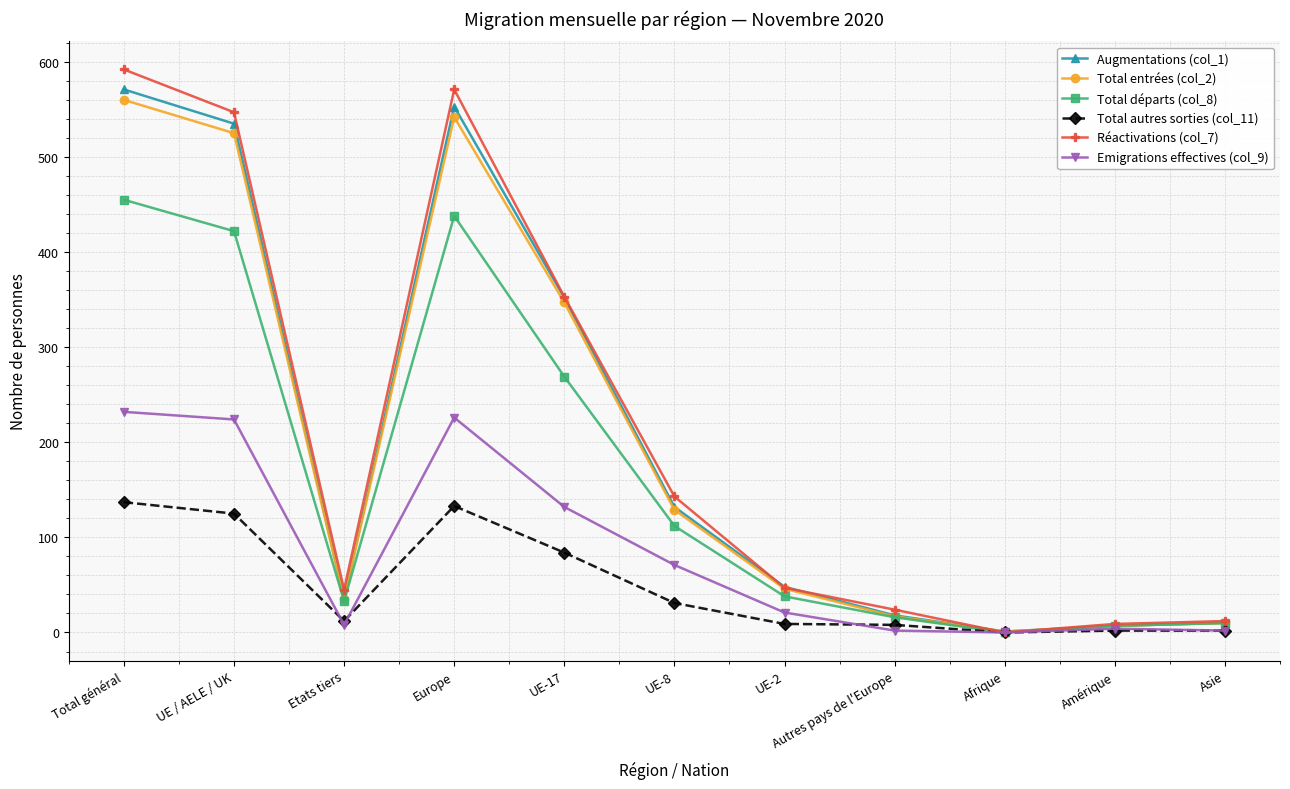

Where is the first local minimum for Réactivations (col_7)?

Etats tiers